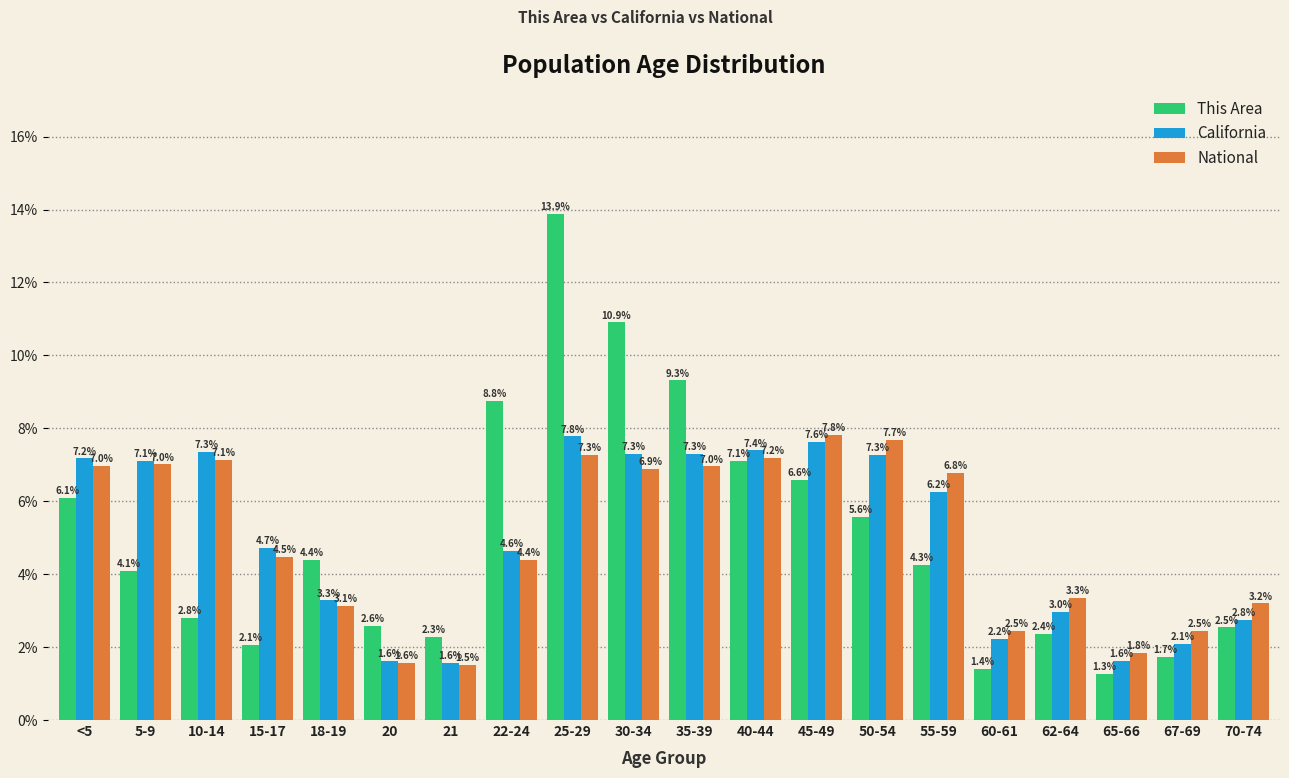

Reading right to left, extract all data points from this chart.

This Area: 2.5	1.7	1.3	2.4	1.4	4.3	5.6	6.6	7.1	9.3	10.9	13.9	8.8	2.3	2.6	4.4	2.1	2.8	4.1	6.1
California: 2.8	2.1	1.6	3.0	2.2	6.2	7.3	7.6	7.4	7.3	7.3	7.8	4.6	1.6	1.6	3.3	4.7	7.3	7.1	7.2
National: 3.2	2.5	1.8	3.3	2.5	6.8	7.7	7.8	7.2	7.0	6.9	7.3	4.4	1.5	1.6	3.1	4.5	7.1	7.0	7.0